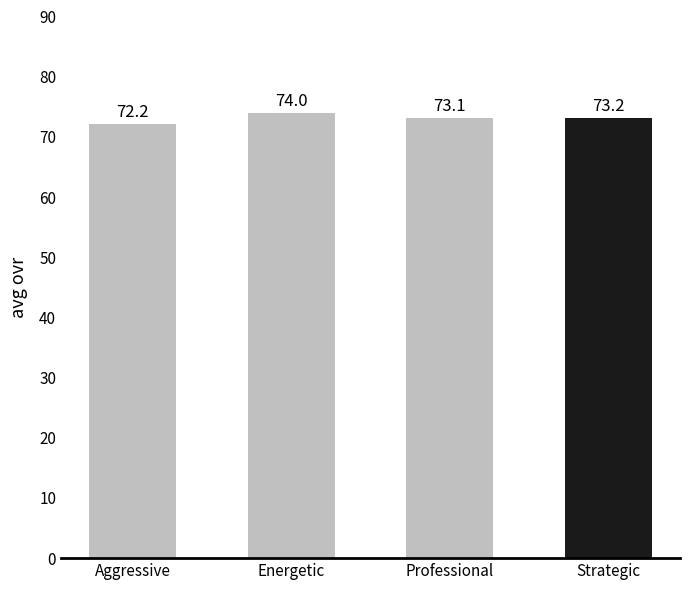

What is the minimum value shown in the chart?

72.2